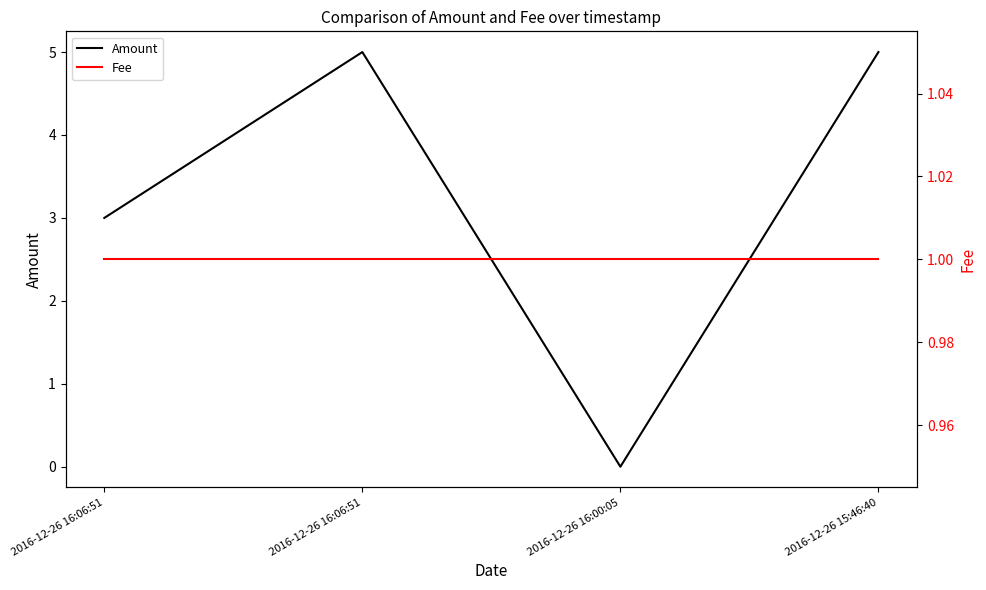

At which label is Amount closest to 2?

2016-12-26 16:06:51